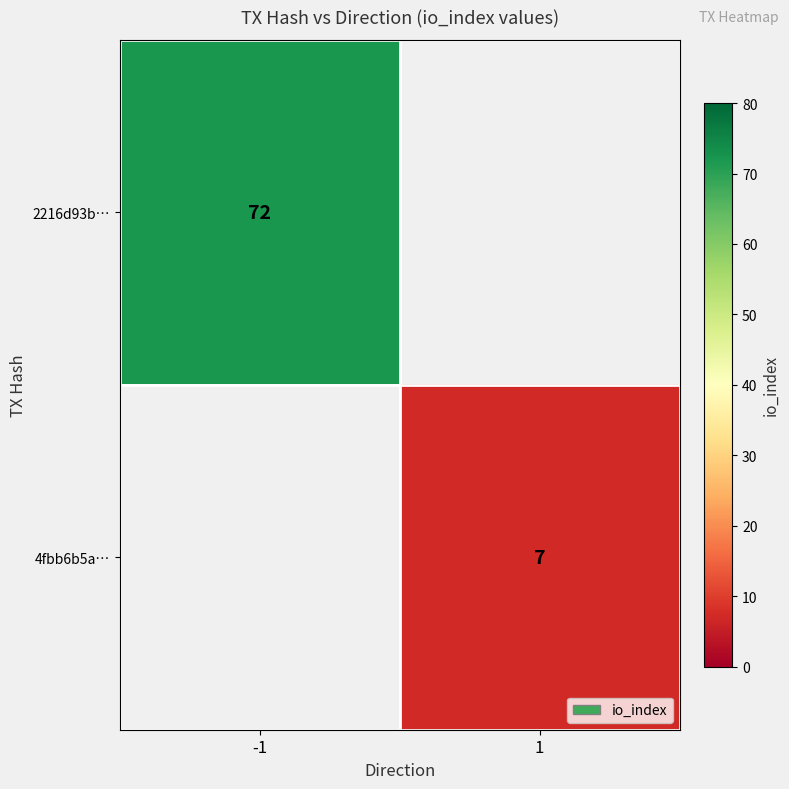

What is the maximum value shown in the chart?

72.0